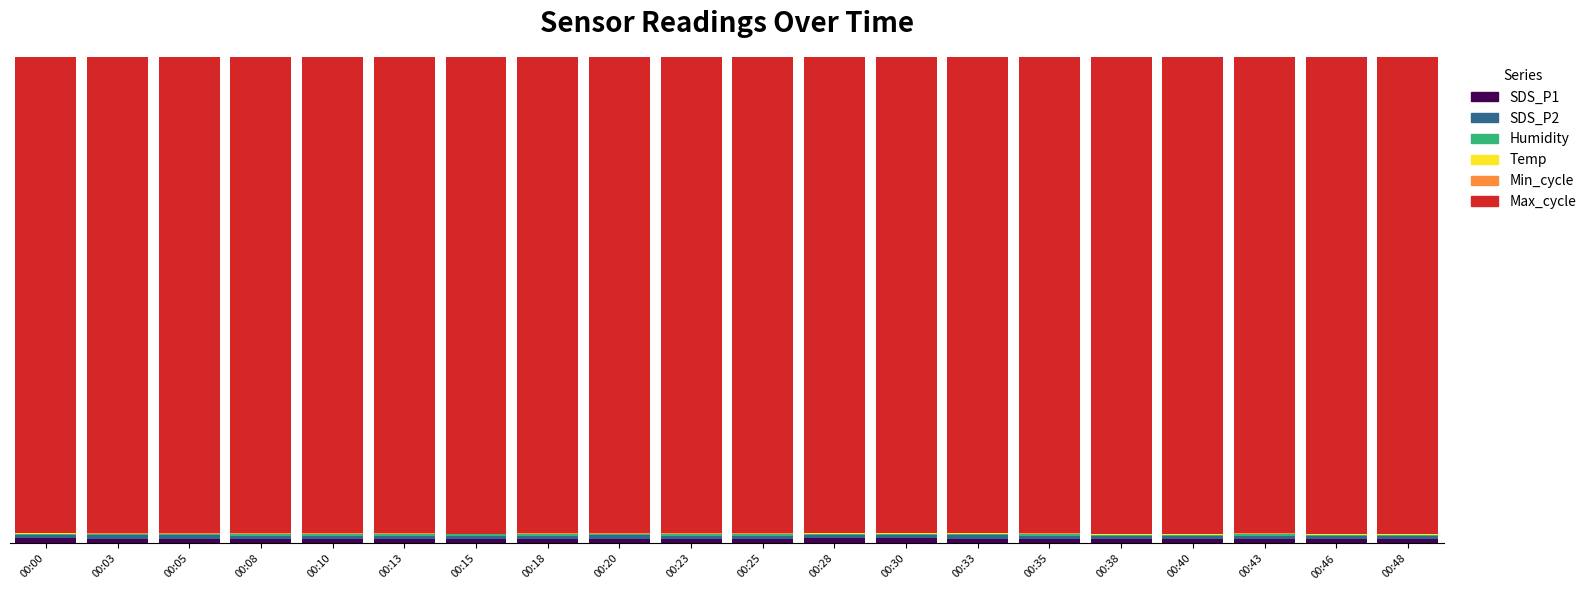

Is it true that SDS_P2 equals 0.0 at 00:35?

False